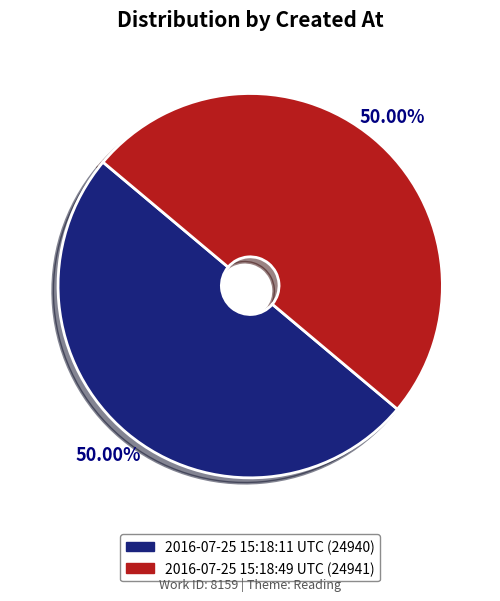

True or false: 2016-07-25 15:18:49 UTC accounts for 50% of the total.

True